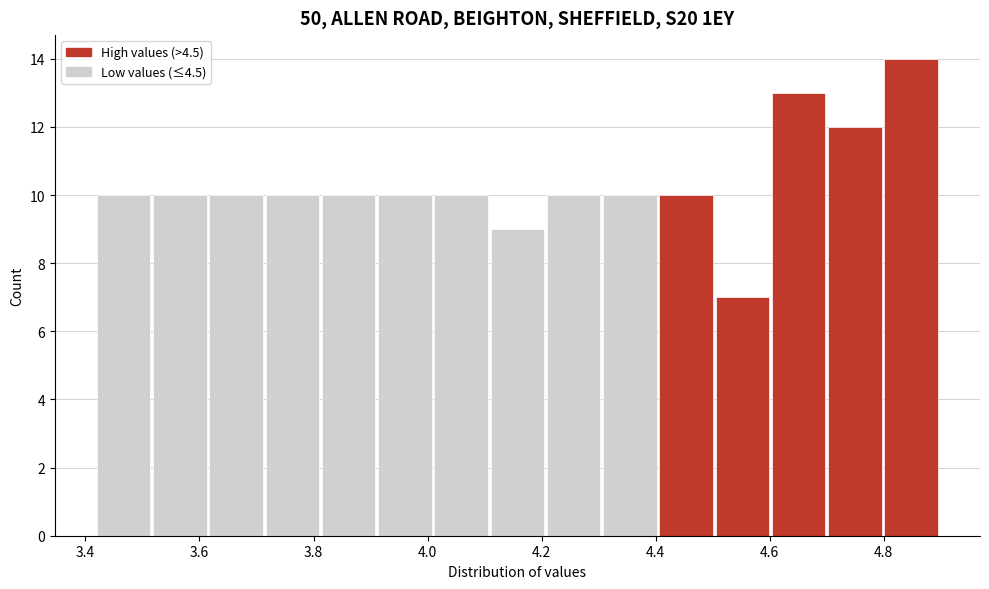

How tall is the bar that spans 3.72 to 3.82 on the x-axis? Neither the bar edges nor the heights are printed on the chart, so give them approximately, as read against the axes.

10